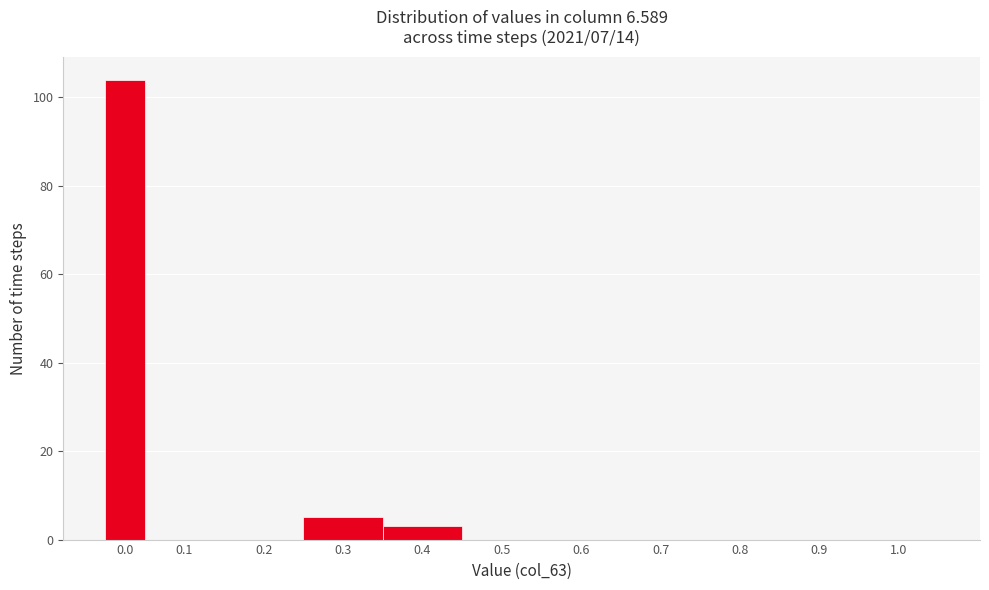

Reading left to right, what are all the values shown in this chart?

0.0=104	0.1=0	0.2=0	0.3=5	0.4=3	0.5=0	0.6=0	0.7=0	0.8=0	0.9=0	1.0=0